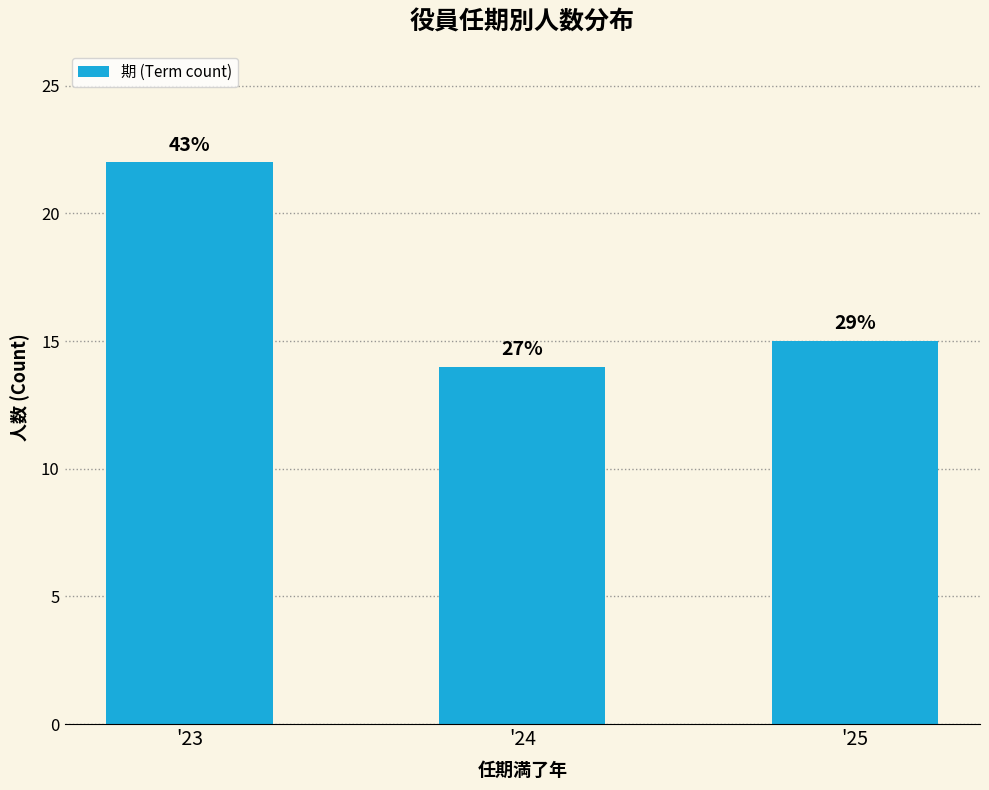

How many bars are there in total?

3